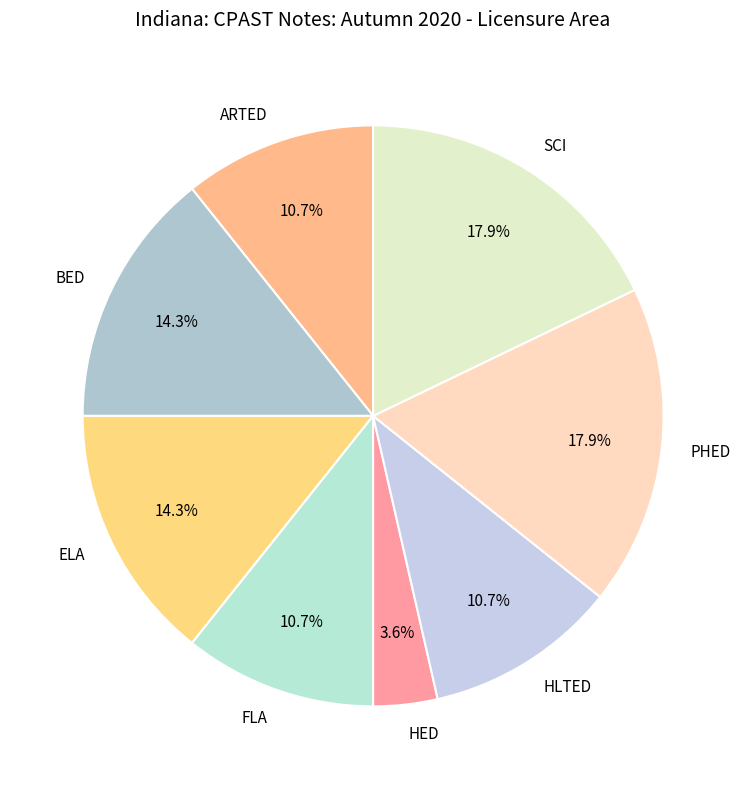

What percentage is the ELA slice, to the nearest percent?

14%